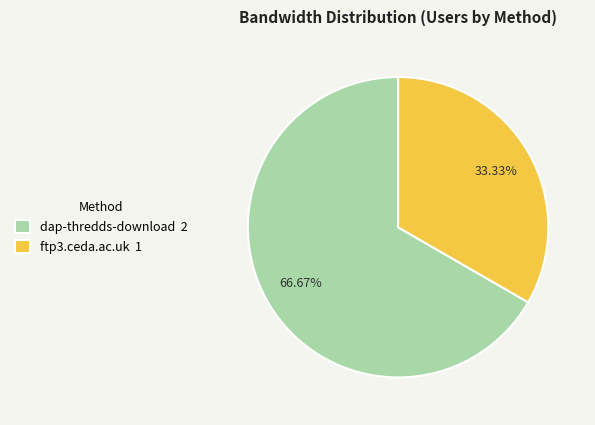

Between dap-thredds-download and ftp3.ceda.ac.uk, which is larger?

dap-thredds-download